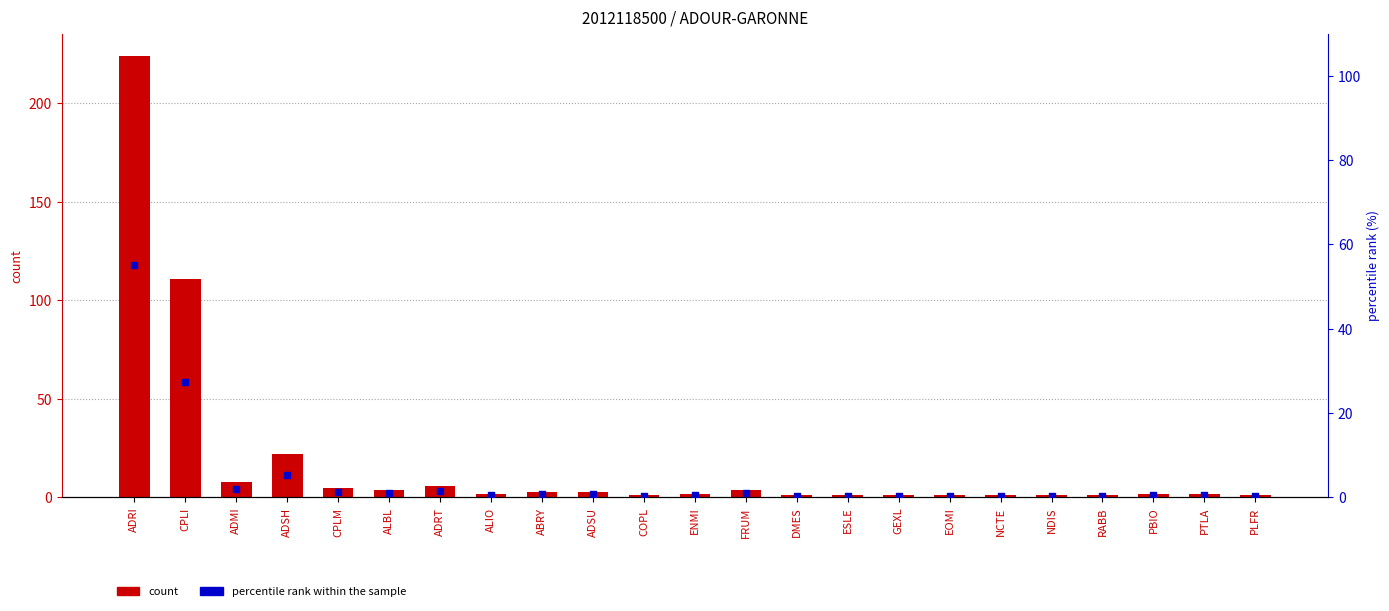

Which series reaches the minimum Y coordinate?

percentile rank within the sample